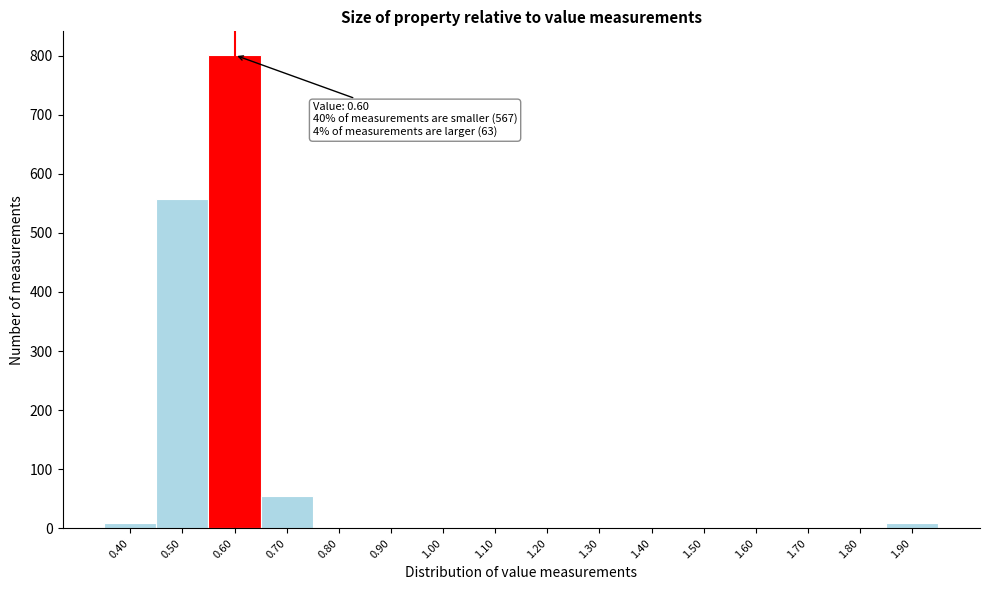

Reading right to left, list all the values displayed in this chart.

1.90=9	1.80=0	1.70=0	1.60=0	1.50=0	1.40=0	1.30=0	1.20=0	1.10=0	1.00=0	0.90=0	0.80=0	0.70=54	0.60=801	0.50=558	0.40=9